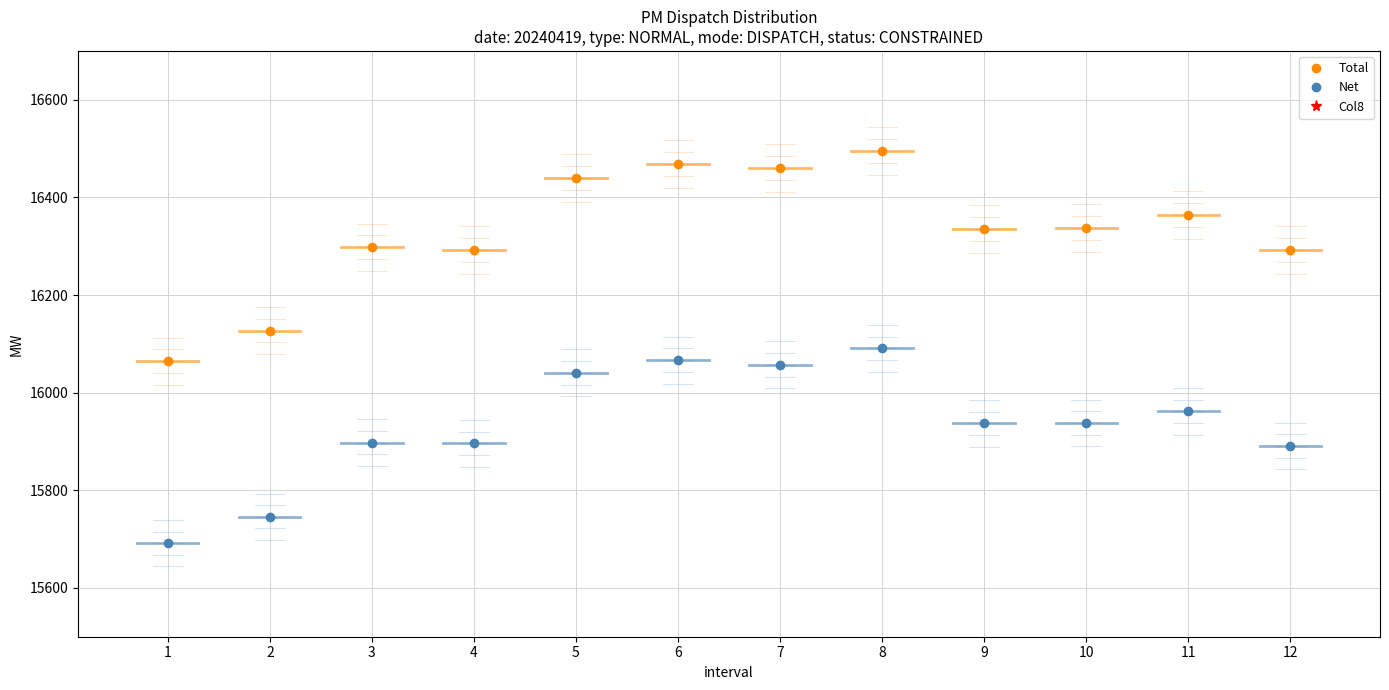

Reading right to left, extract all data points from this chart.

Total: 12=16292.7	11=16363.1	10=16337.9	9=16335.6	8=16494.6	7=16459.6	6=16467.6	5=16440.0	4=16291.8	3=16297.5	2=16127.2	1=16064.7
Net: 12=15890.9	11=15961.4	10=15937.9	9=15937.0	8=16090.7	7=16057.1	6=16066.4	5=16040.7	4=15896.2	3=15897.8	2=15745.5	1=15691.7
Col8: 12=401.8	11=401.7	10=400.0	9=398.6	8=403.9	7=402.5	6=401.2	5=399.3	4=395.6	3=399.6	2=381.8	1=372.9